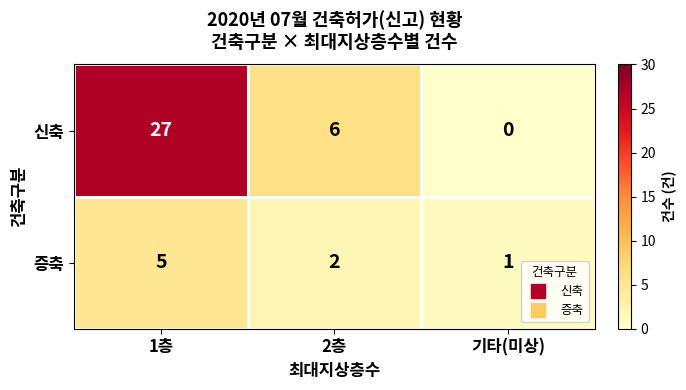

The value of 증축 at 기타(미상) is 1. True or false?

True